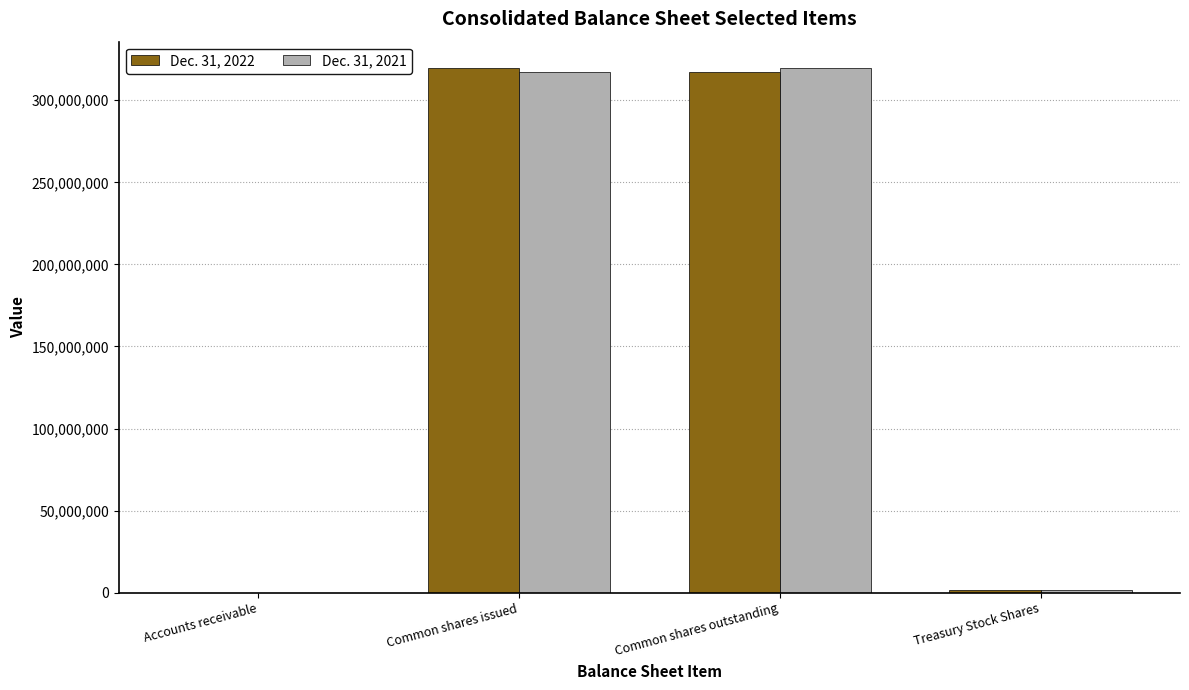

Is it true that Dec. 31, 2021 equals 13648 at Accounts receivable?

True